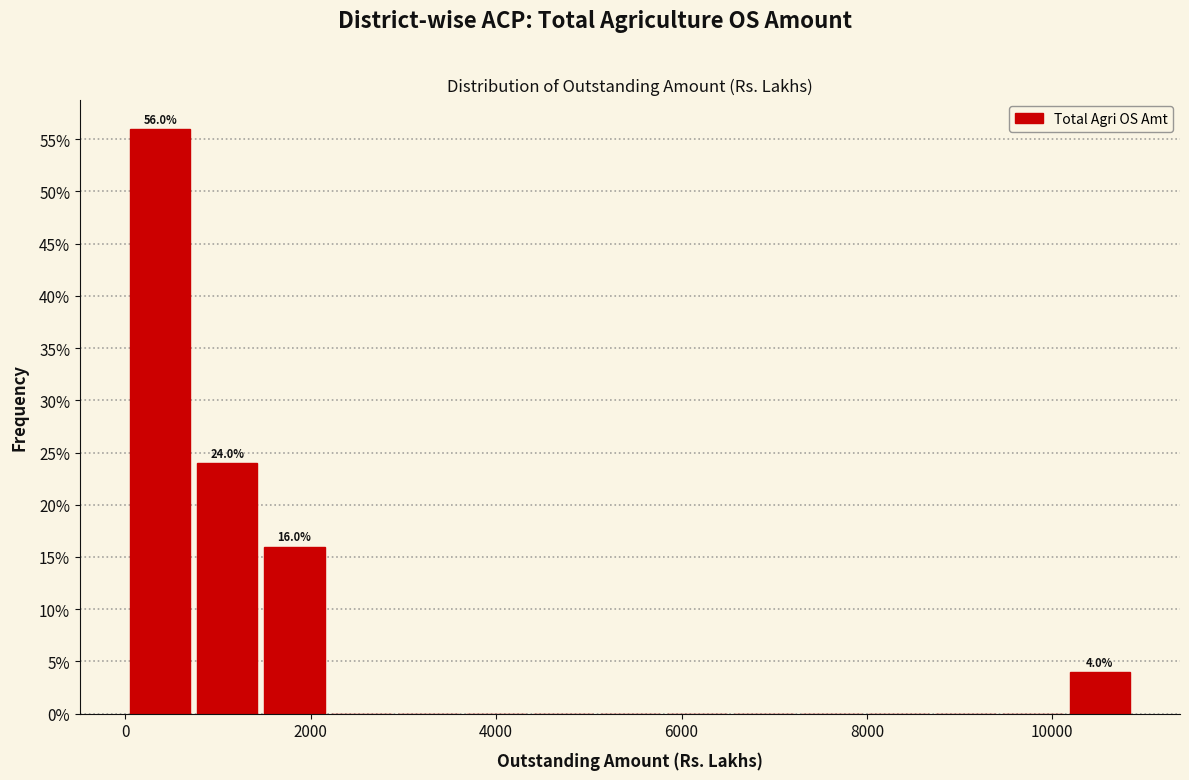

Around what value on the x-axis is the tallest bar? Give the approximate position of its centre, as read against the axis.

400